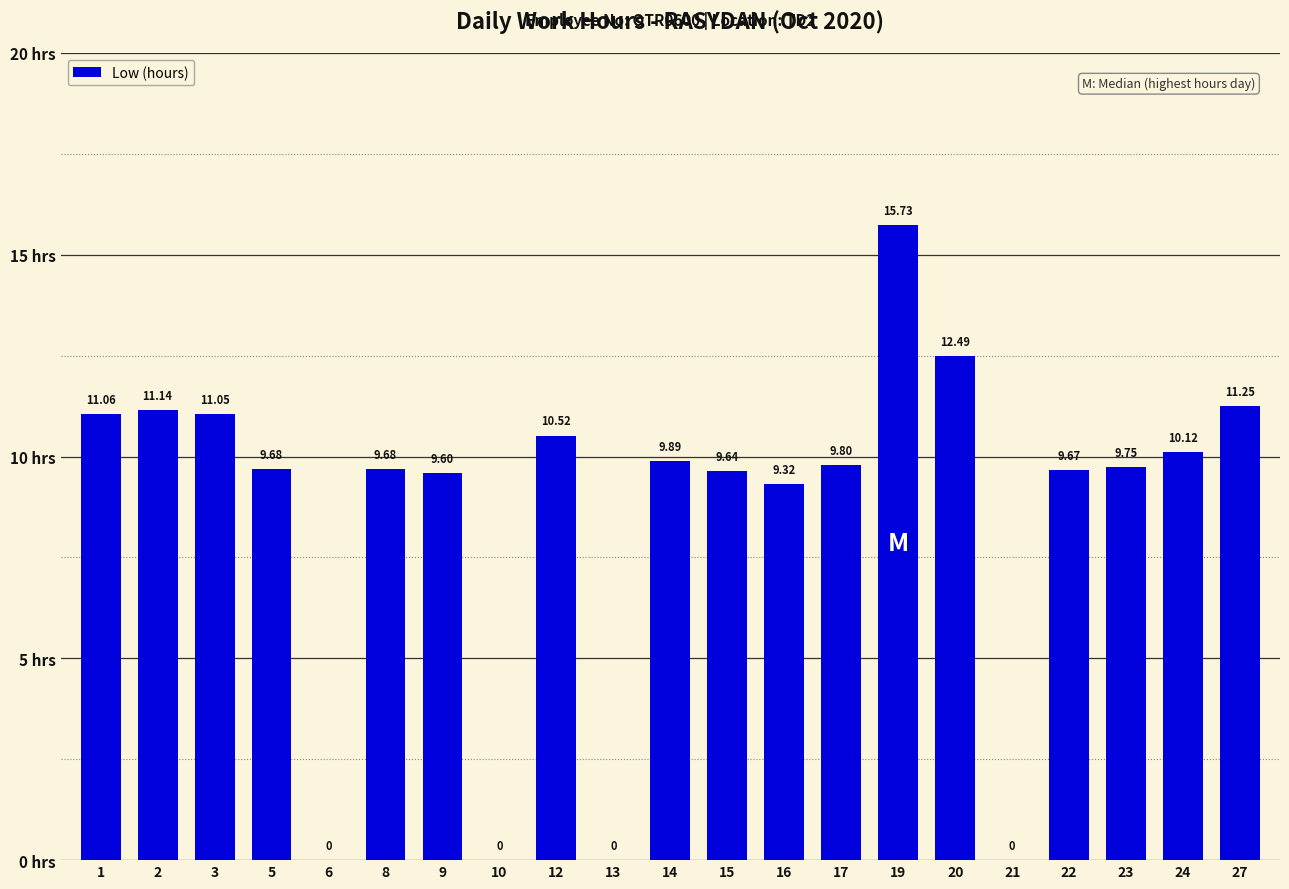

What is the difference between the values at 21 and 15?

9.6